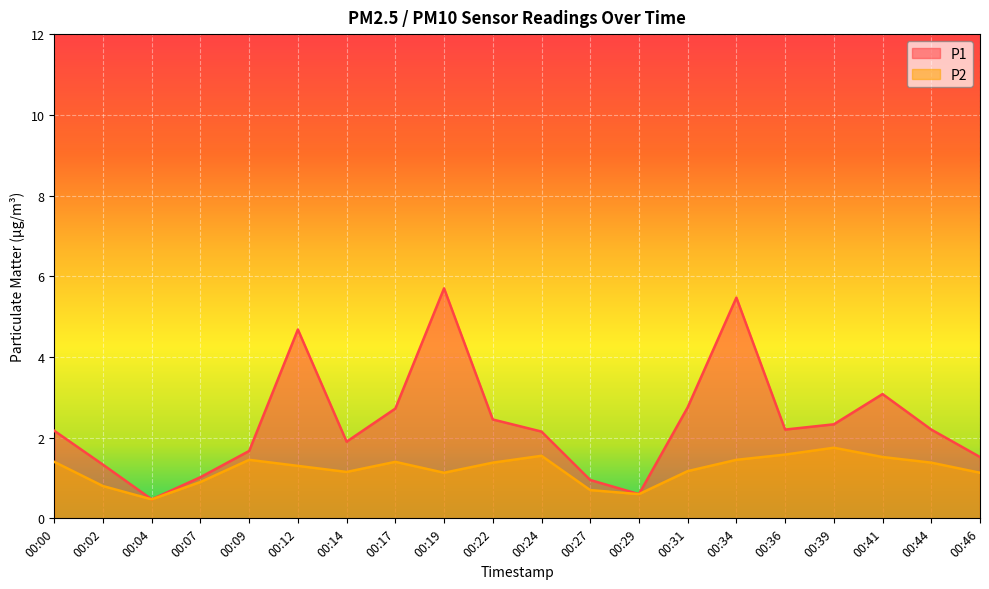

What is the sum of all P1 values?

47.4